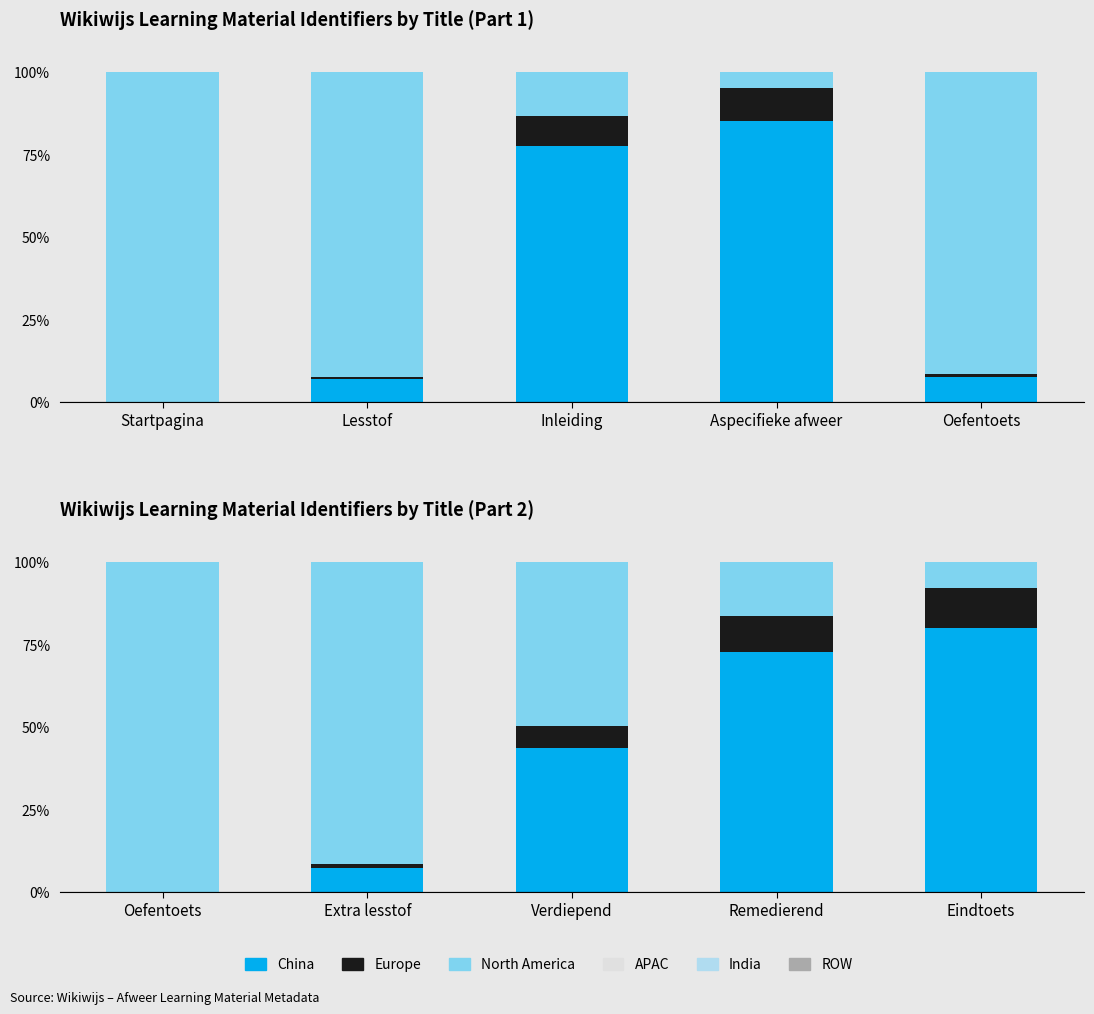

What is the total value across all series at Eindtoets?

100.0